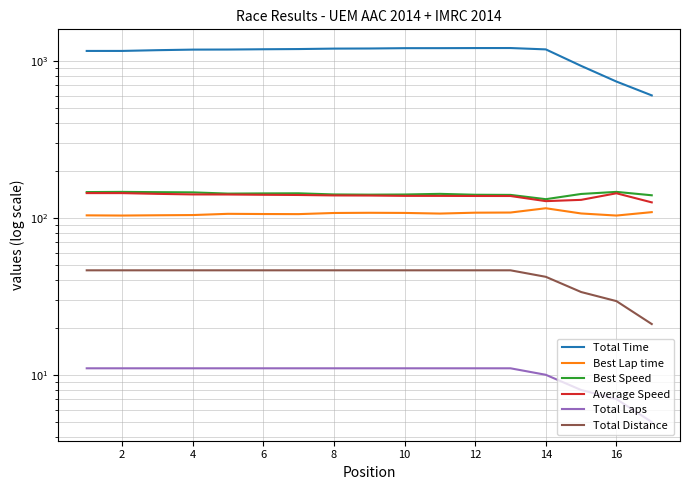

What is the difference between the highest and lowest values at 14?

1188.5